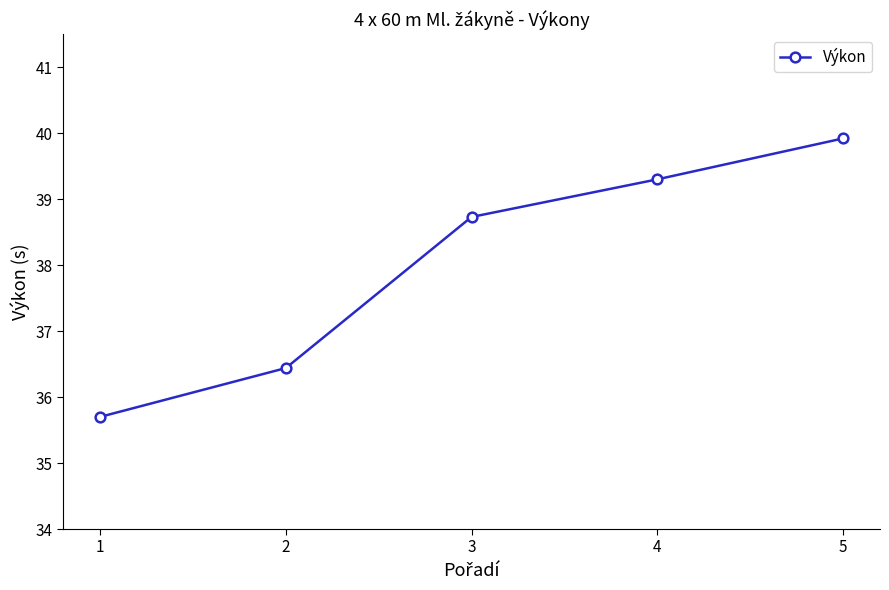

Reading left to right, transcribe all the data shown in this chart.

1=35.7	2=36.4	3=38.7	4=39.3	5=39.9